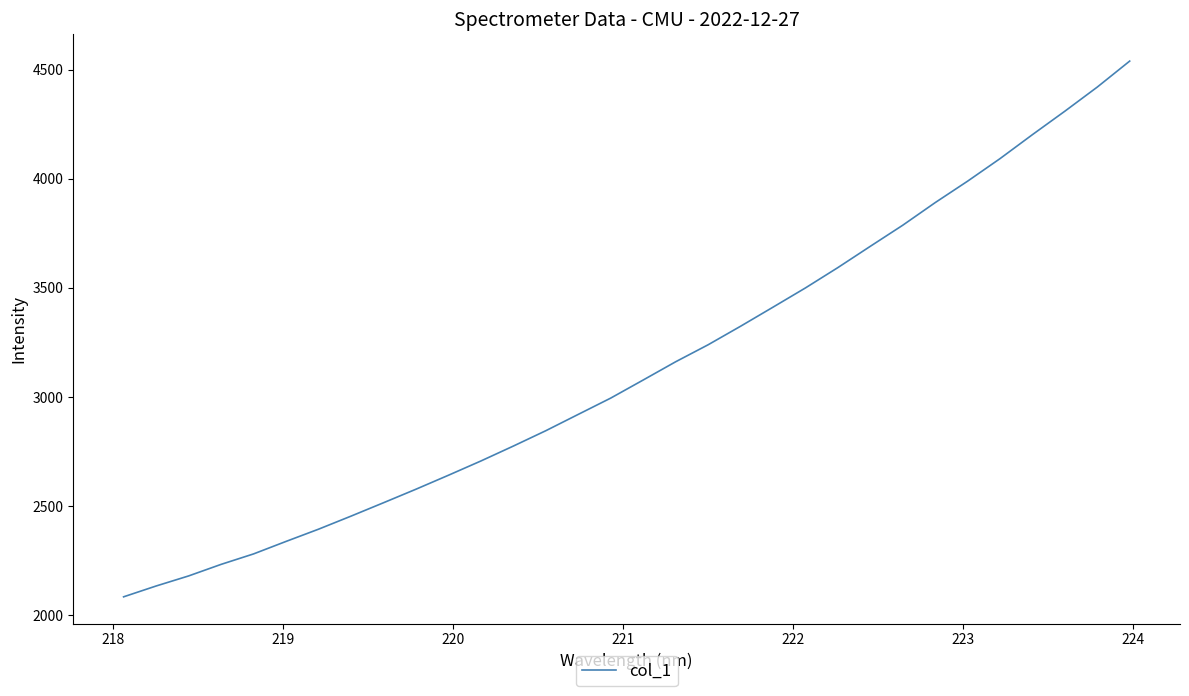

What is the difference between the maximum and minimum values?

2456.5